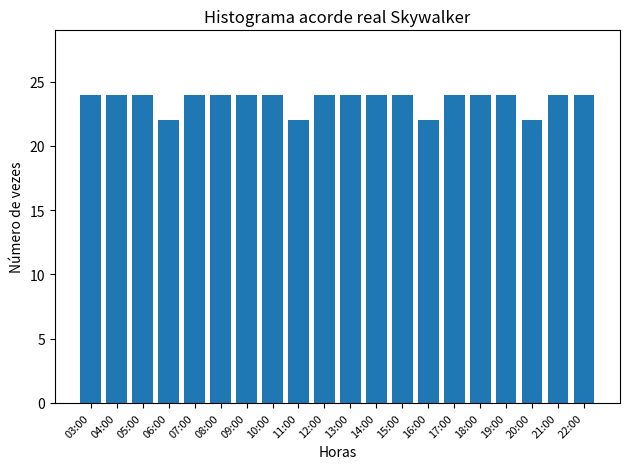

Is it true that the value at 09:00 is 24?

True